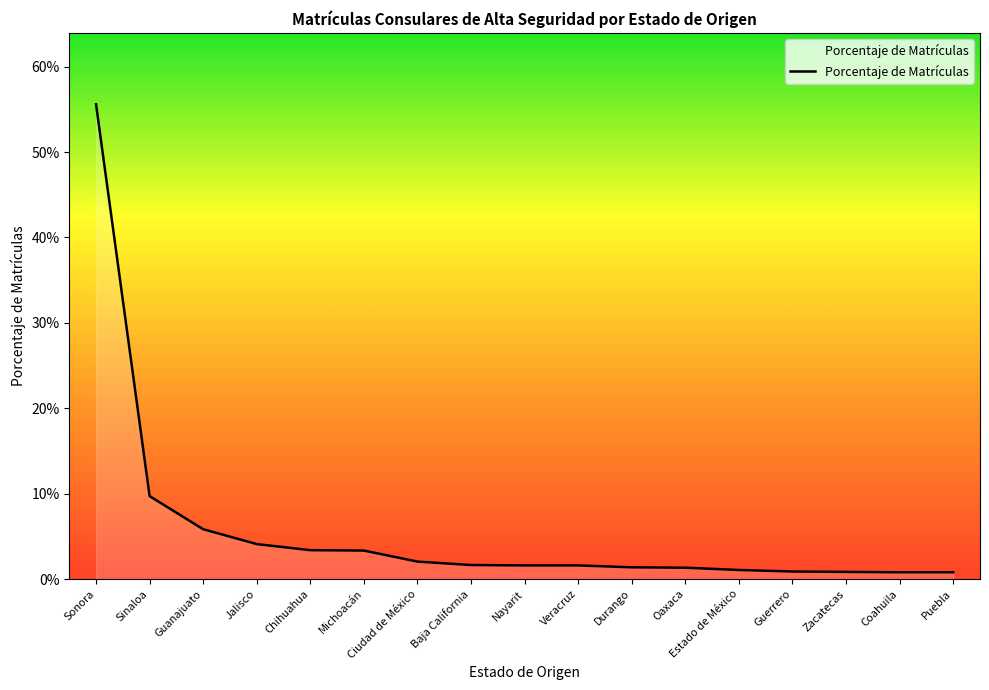

Which label corresponds to the largest value in the chart?

Sonora